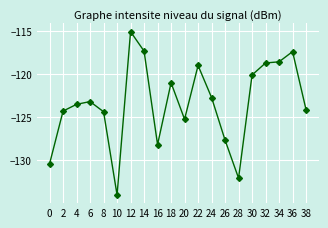

What is the difference between the values at 38 and 10?

9.9